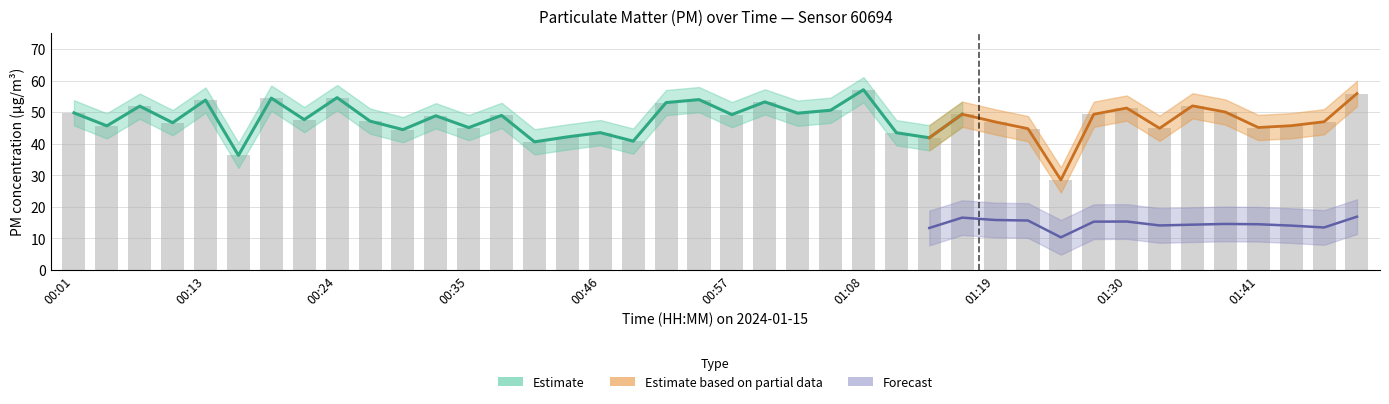

The value at 00:32 is 25.0. True or false?

False